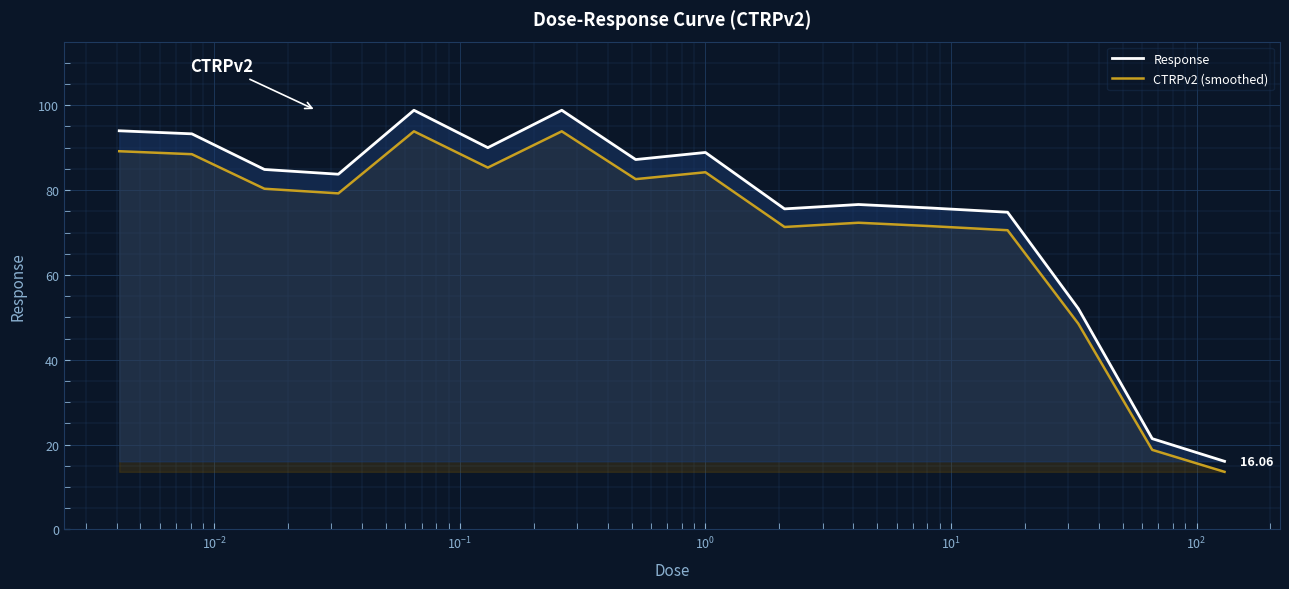

True or false: Response and CTRPv2 (smoothed) intersect in this chart.

False